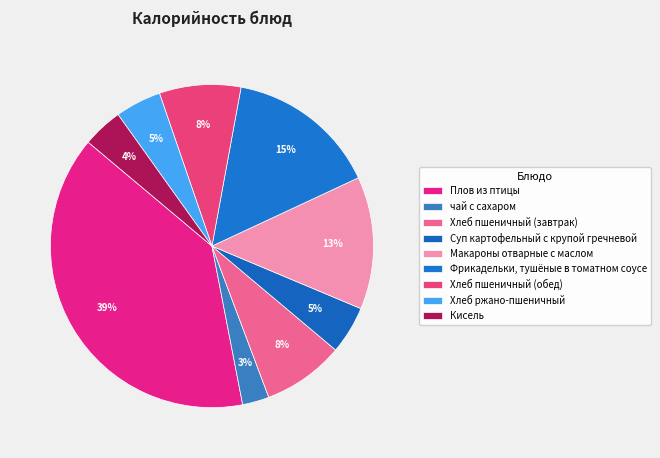

To the nearest percent, what portion does Плов из птицы represent?

39%